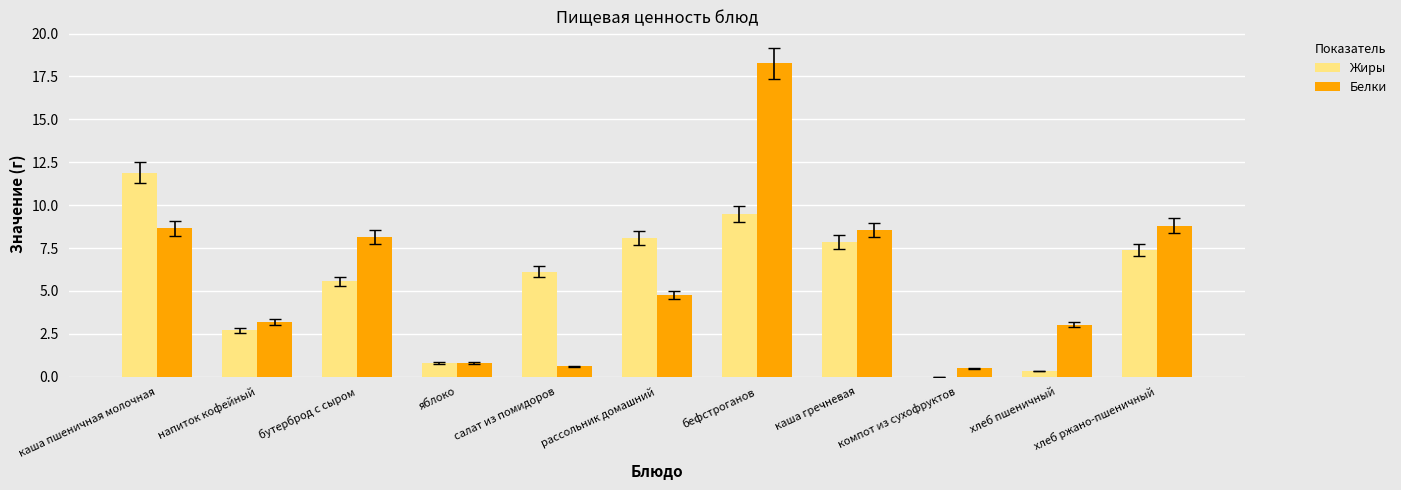

Are the bars grouped side by side (vs. stacked)?

Yes